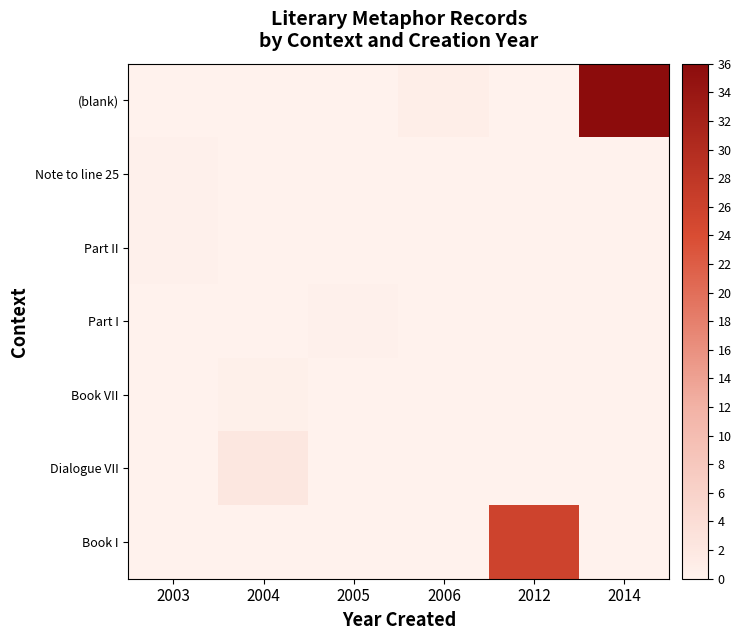

At how many categories does at least one series exceed 8?

2